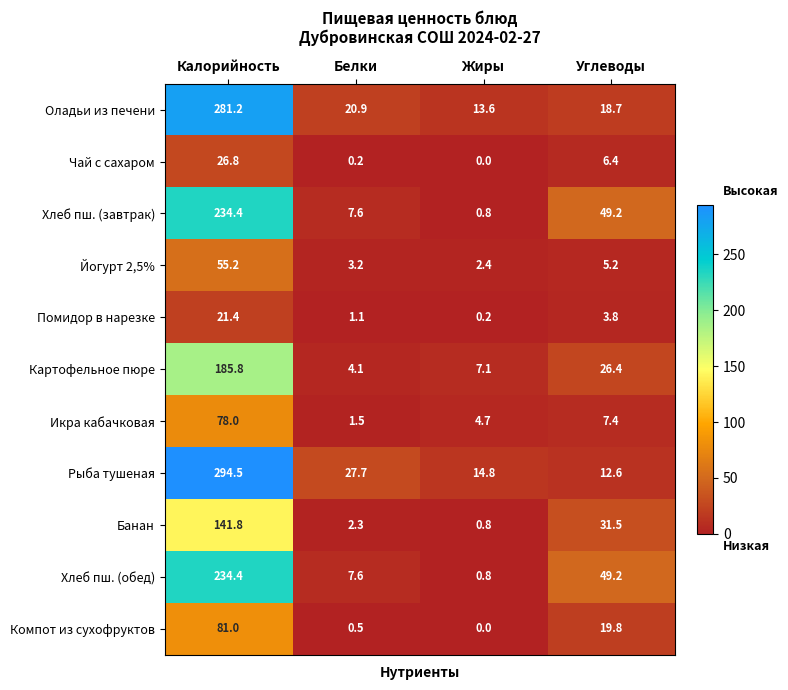

What is the difference between the highest and lowest values at Жиры?

14.8